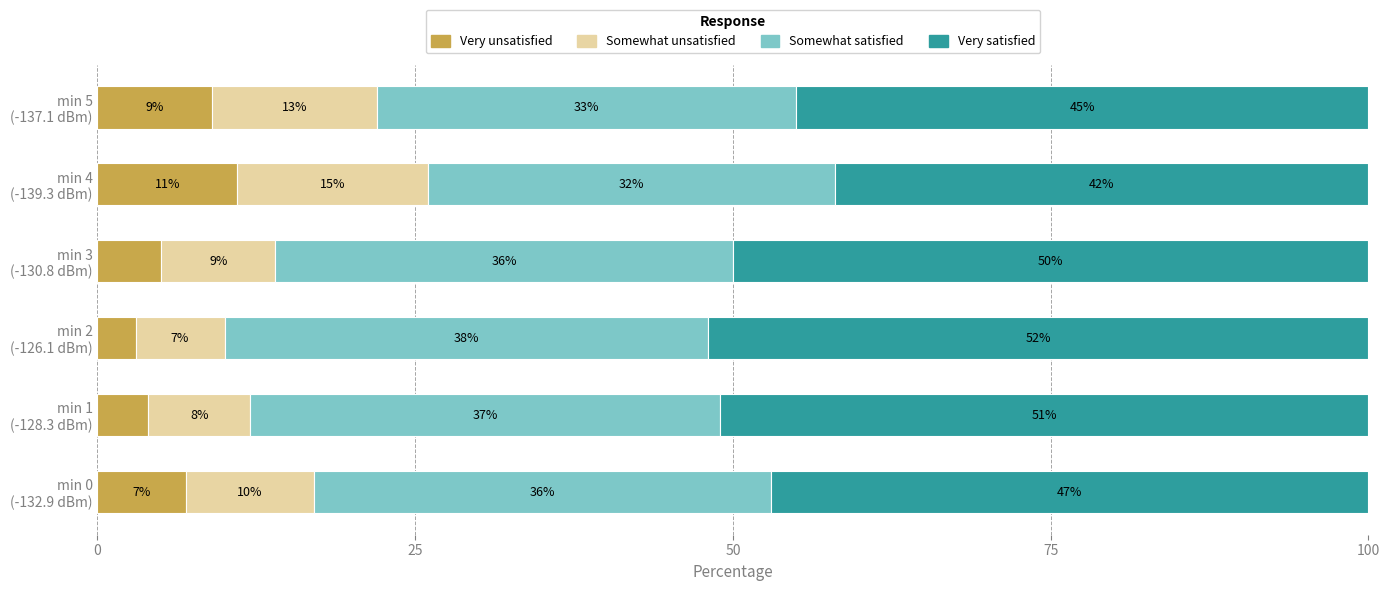

What is the difference between the second highest and minimum values in the Very unsatisfied series?

6